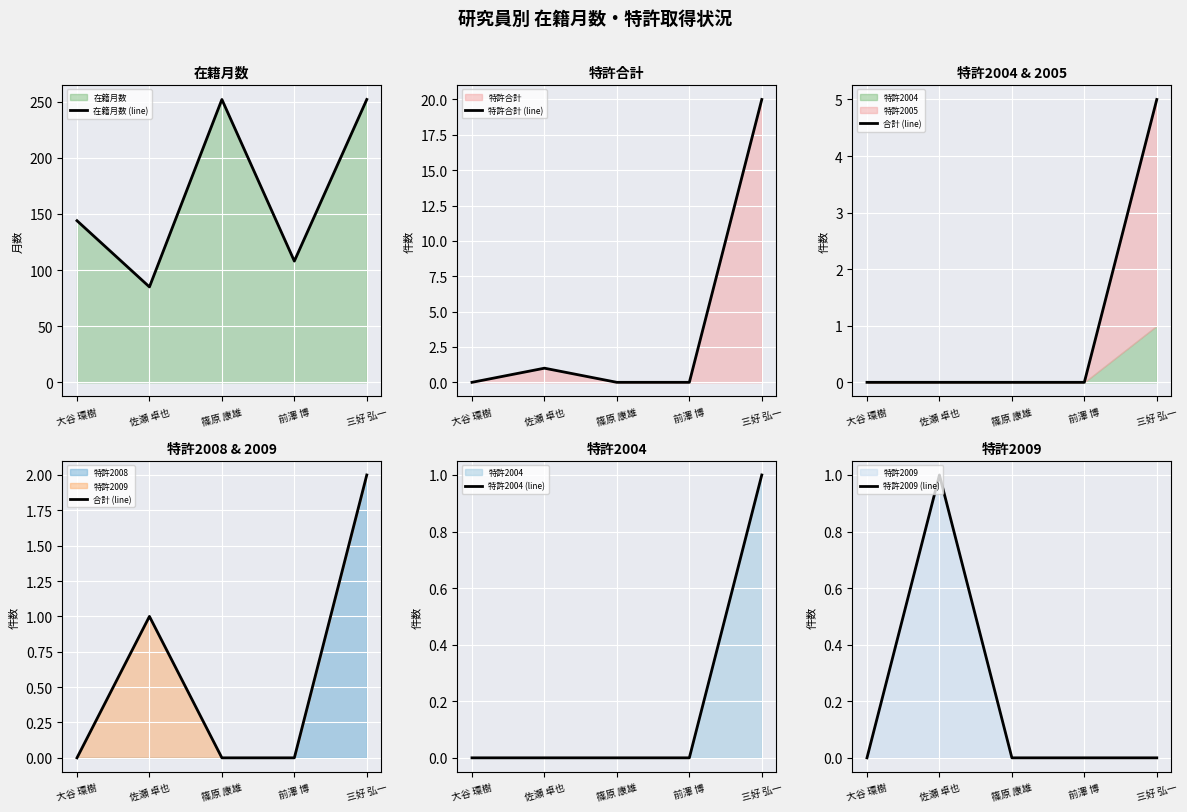

At which label is 在籍月数 (line) closest to 168?

大谷 環樹